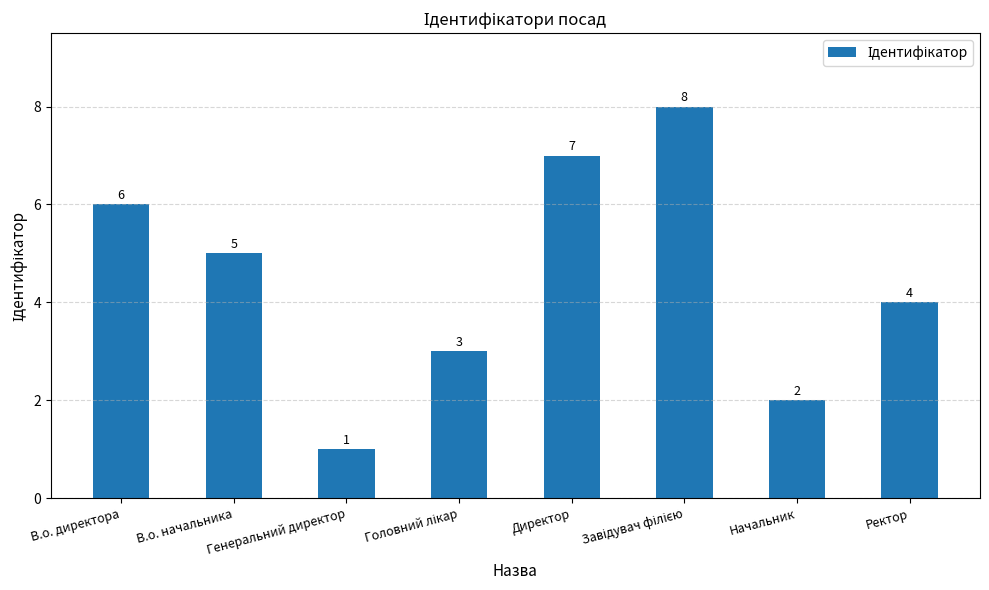

Does the chart contain stacked bars?

No